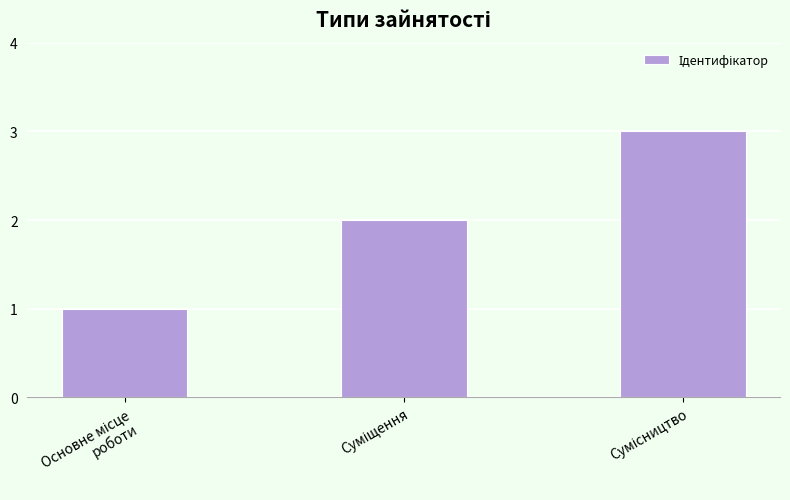

Reading right to left, extract all data points from this chart.

3	2	1